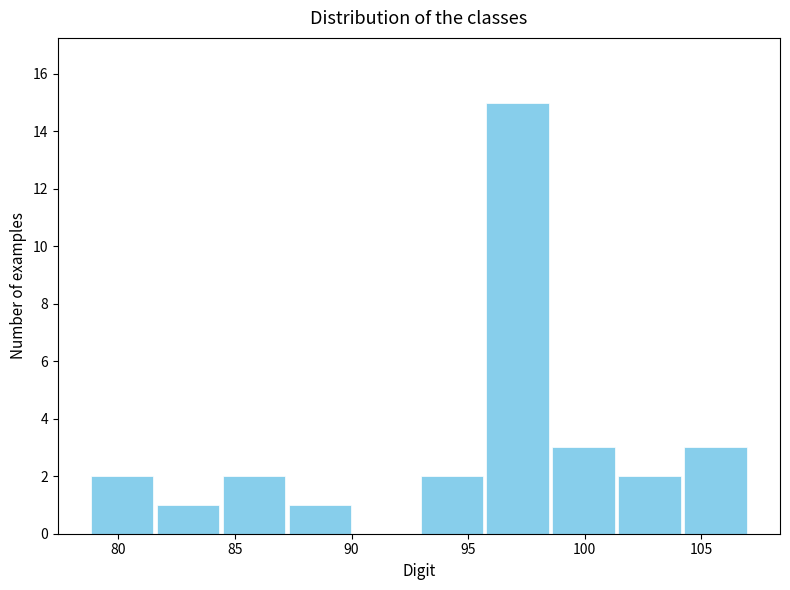

Reading left to right, list every bar in this chart as the range it spans on the x-axis followed by its height. Neither the bar edges nor the heights are printed on the chart, so give them approximately, as read against the axes.

78.5 to 81.5: 2
81.5 to 84.5: 1
84.5 to 87.0: 2
87.0 to 90.0: 1
90.0 to 93.0: 0
93.0 to 95.5: 2
95.5 to 98.5: 15
98.5 to 101.5: 3
101.5 to 104.0: 2
104.0 to 107.0: 3